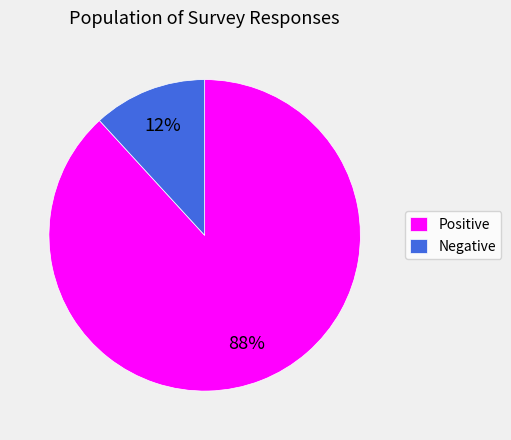

Count the number of slices in the pie.

2